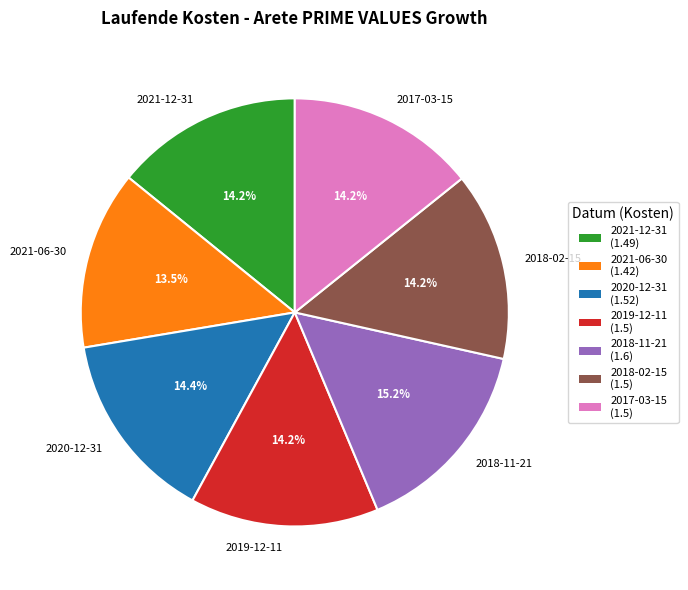

How many slices are in this pie chart?

7